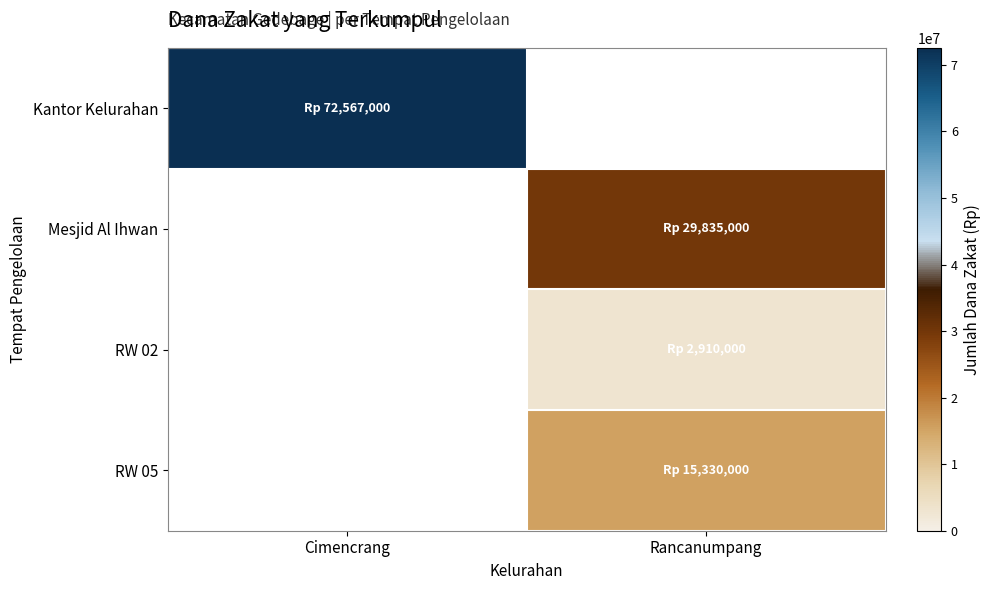

What is the maximum value shown in the chart?

72567000.0